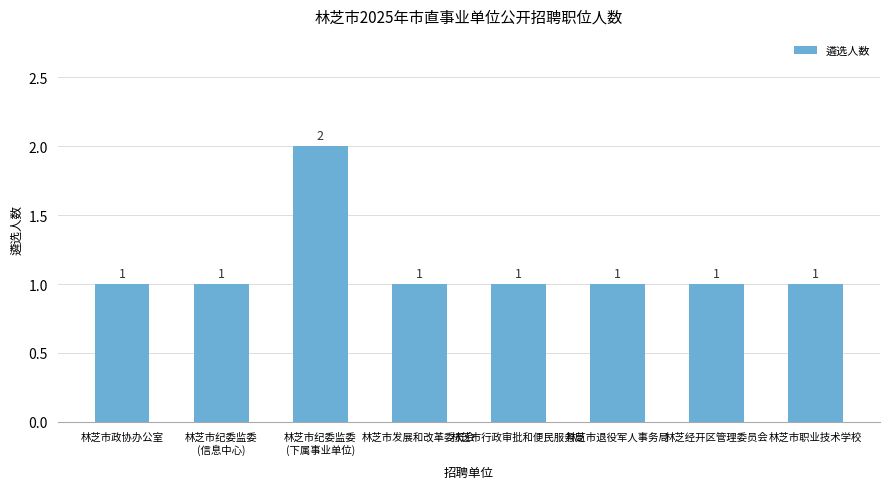

What is the label of the 8th bar from the left?

林芝市职业技术学校